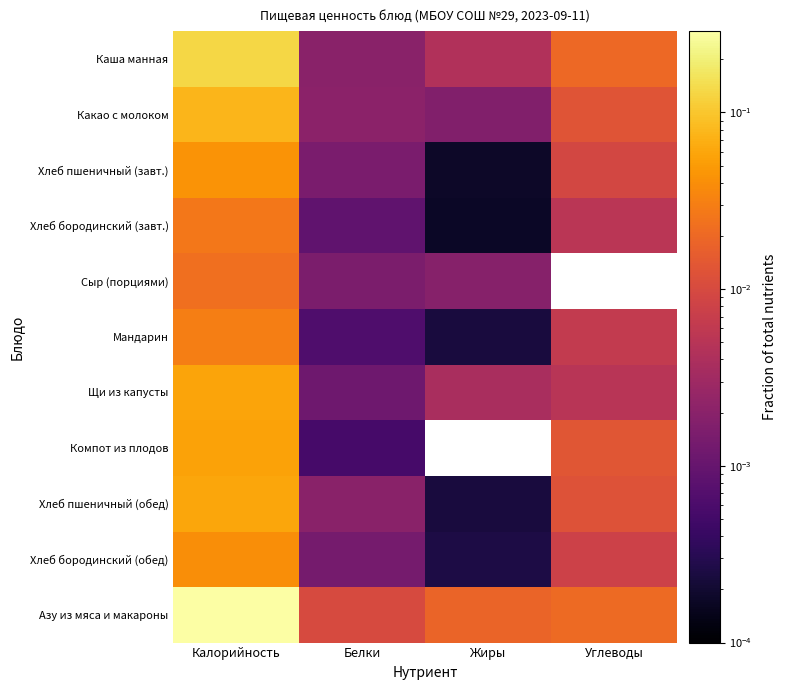

Rank the series at Углеводы from lowest to highest value.

Сыр (порциями), Щи из капусты, Хлеб бородинский (завт.), Мандарин, Хлеб бородинский (обед), Хлеб пшеничный (завт.), Хлеб пшеничный (обед), Какао с молоком, Компот из плодов, Каша манная, Азу из мяса и макароны